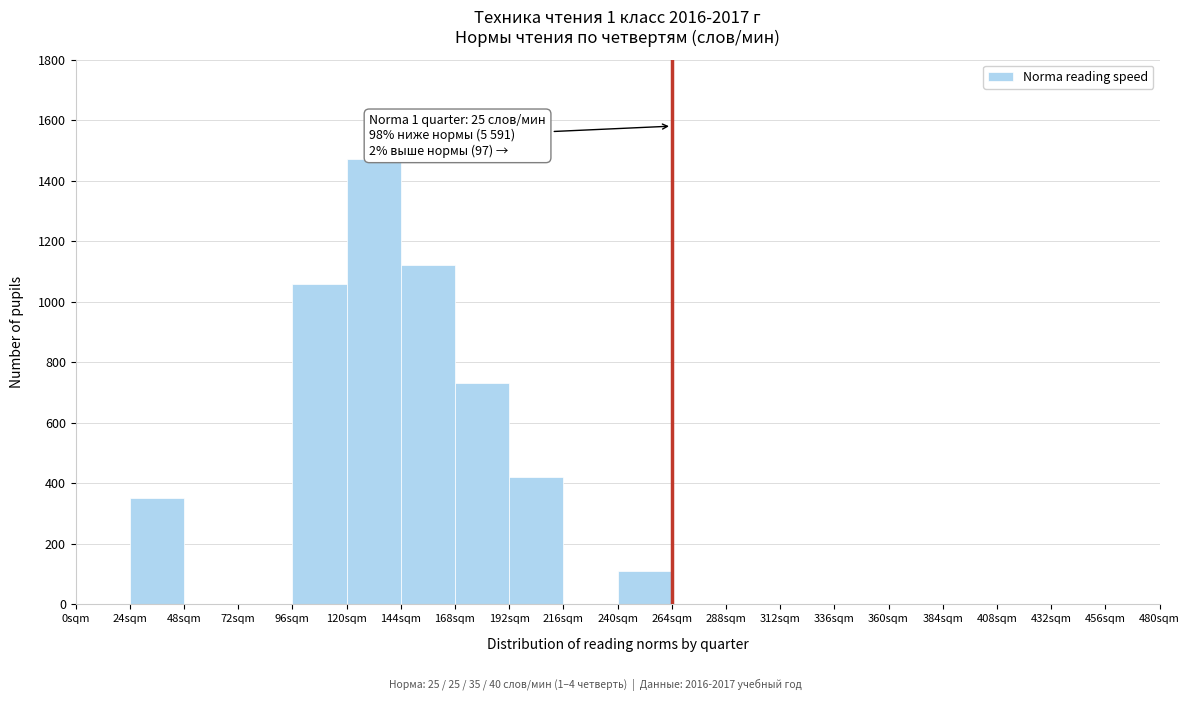

Which range on the x-axis has the tallest bar?

120 to 144